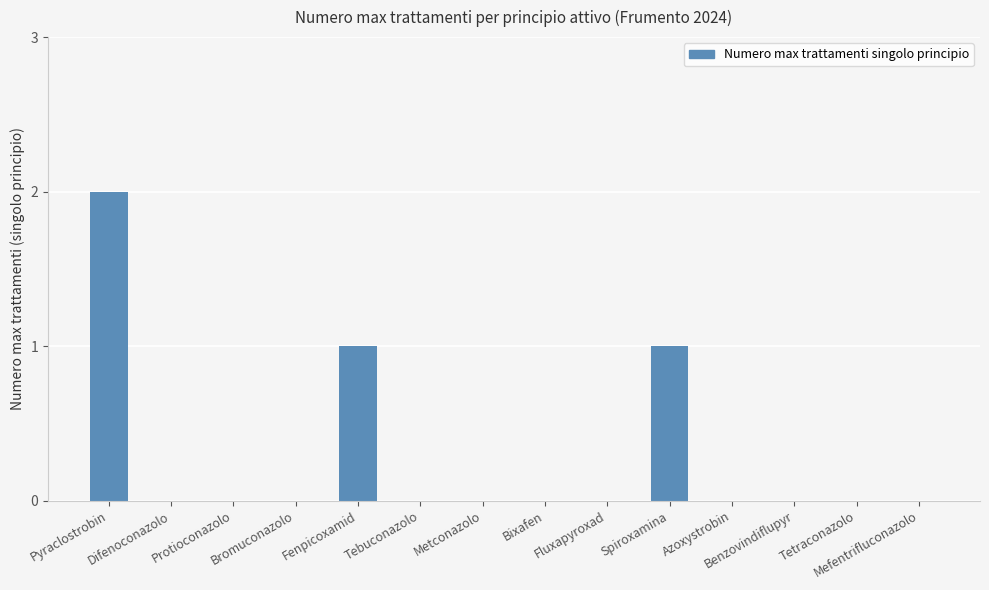

What is the change in value from Protioconazolo to Spiroxamina?

+1